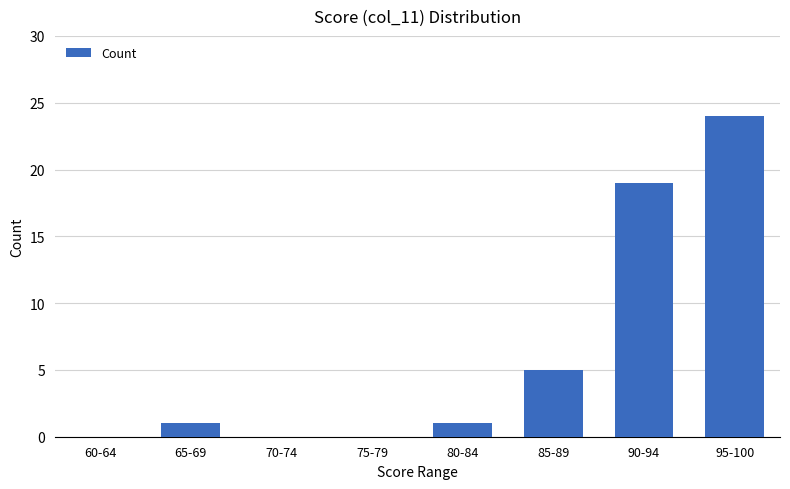

Which category has the highest value across all series?

95-100